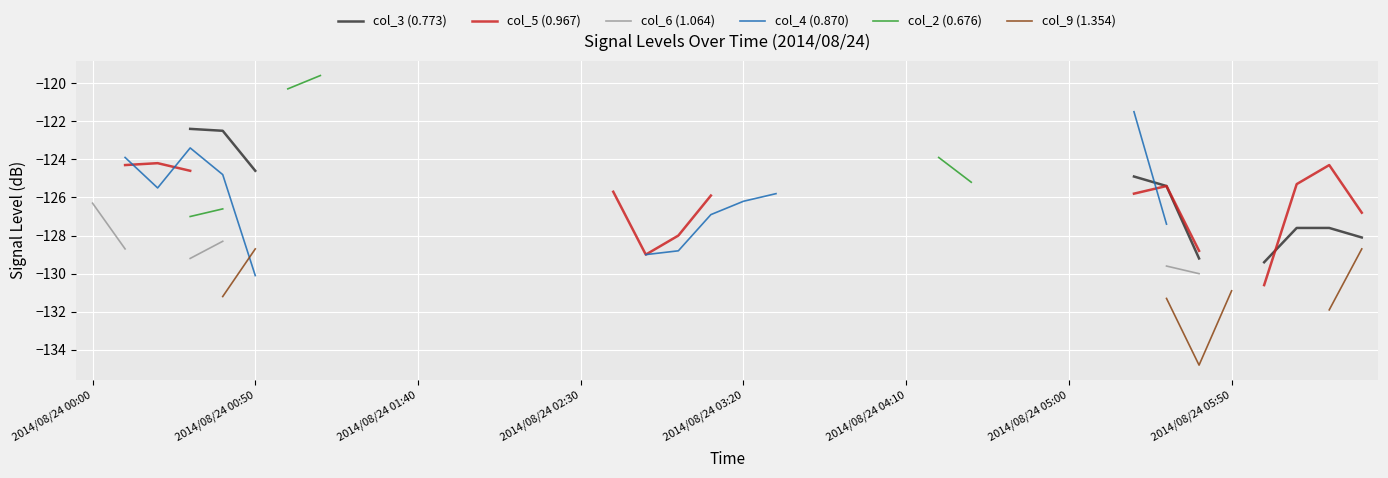

How many lines are shown in the chart?

6